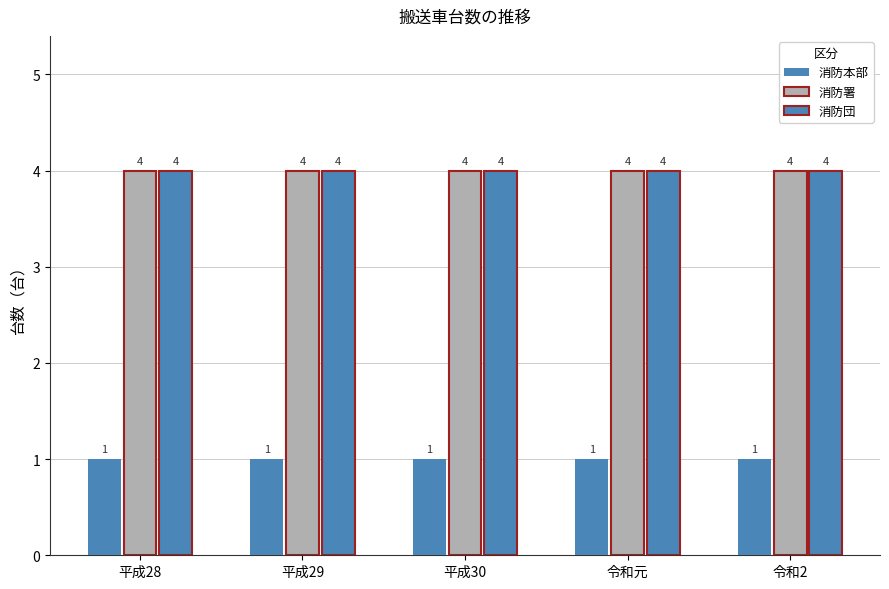

Is it true that 消防団 equals 7 at 令和2?

False